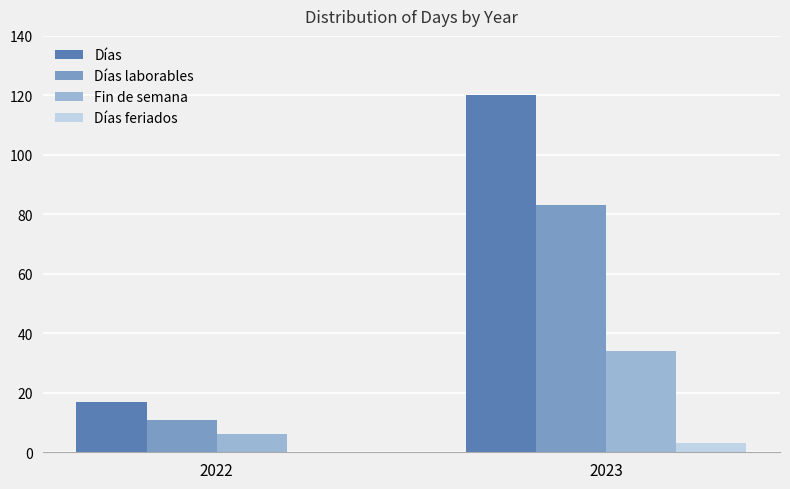

What is the maximum value for Fin de semana?

34